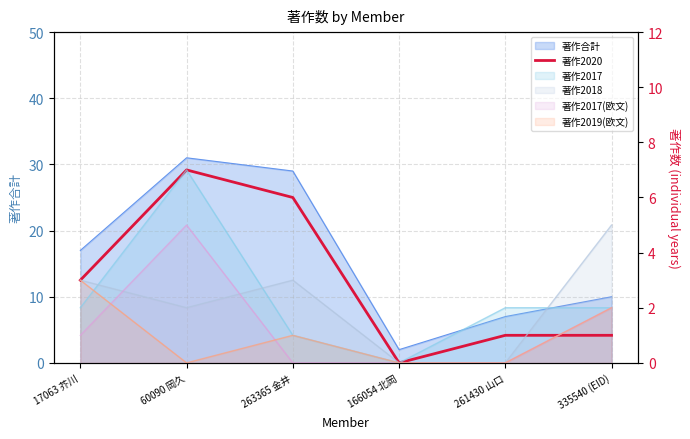

Read the value at 17063 芥川.

3